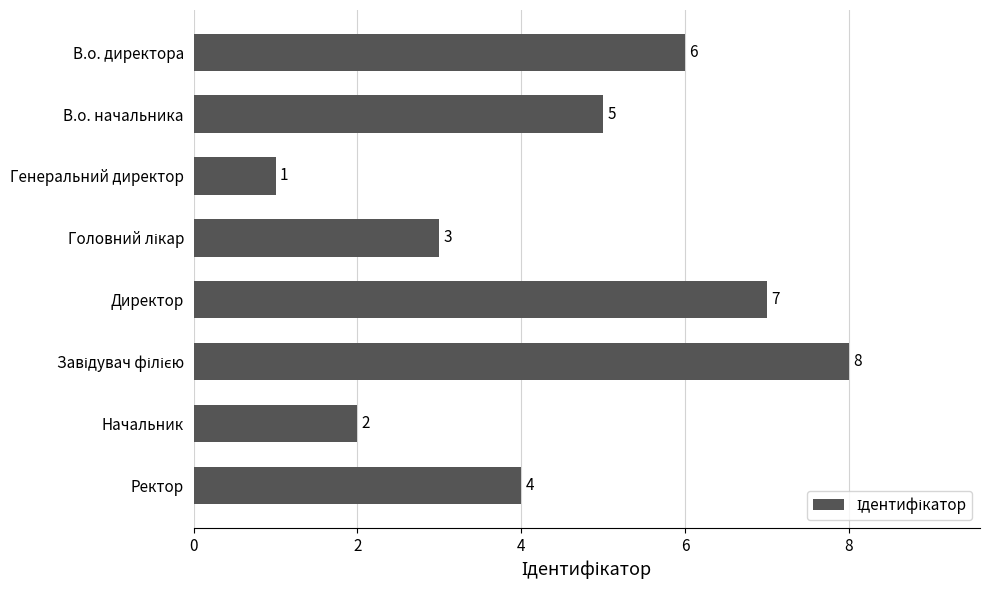

Approximately how many times larger is the value at Генеральний директор compared to Начальник?

0.5